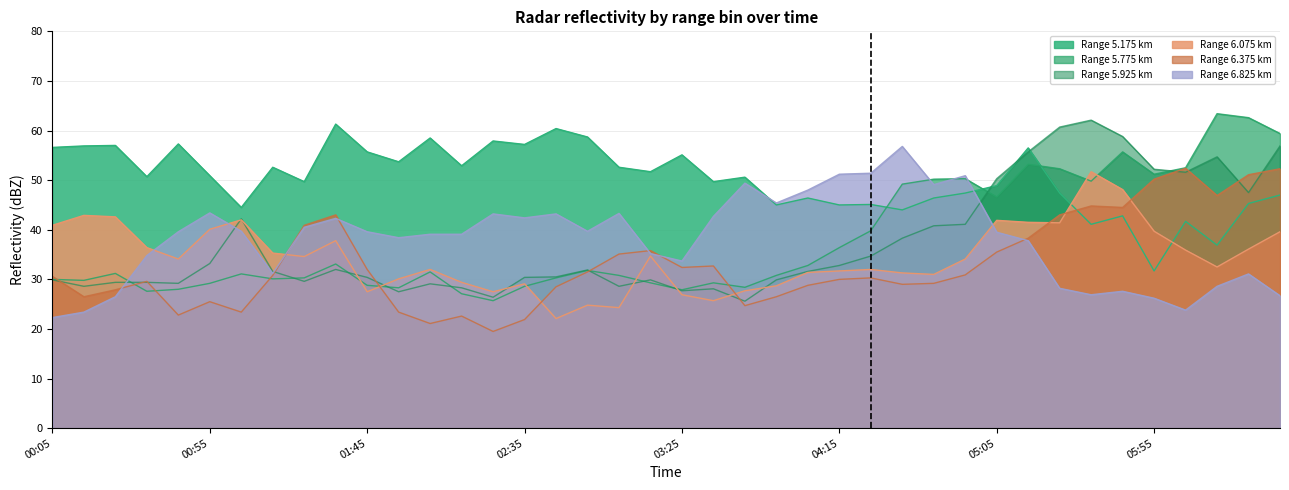

What is the minimum value for 6.825?

22.3